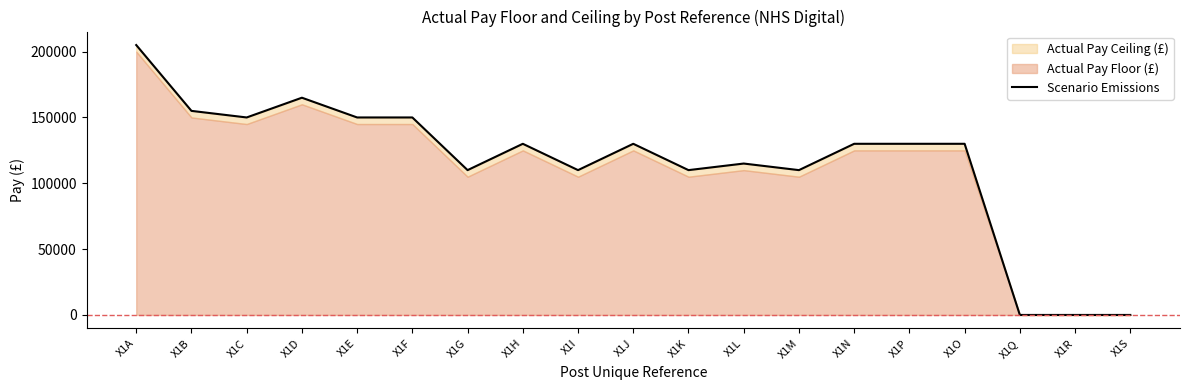

List the labels in order of value, largest first.

X1A, X1D, X1B, X1C, X1E, X1F, X1H, X1J, X1N, X1P, X1O, X1L, X1G, X1I, X1K, X1M, X1Q, X1R, X1S